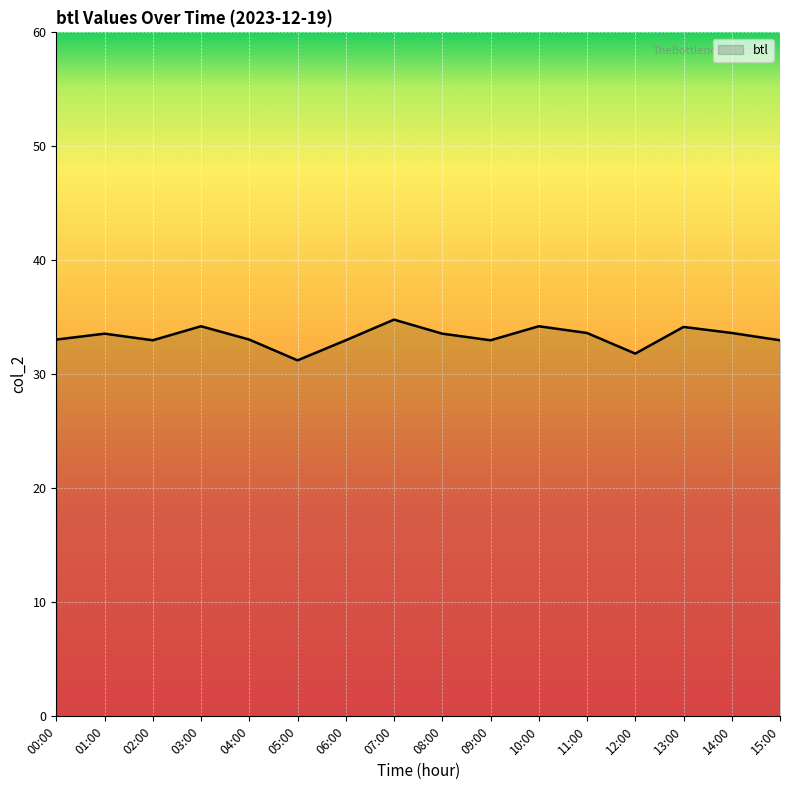

What is the difference between the maximum and second lowest values?

3.0